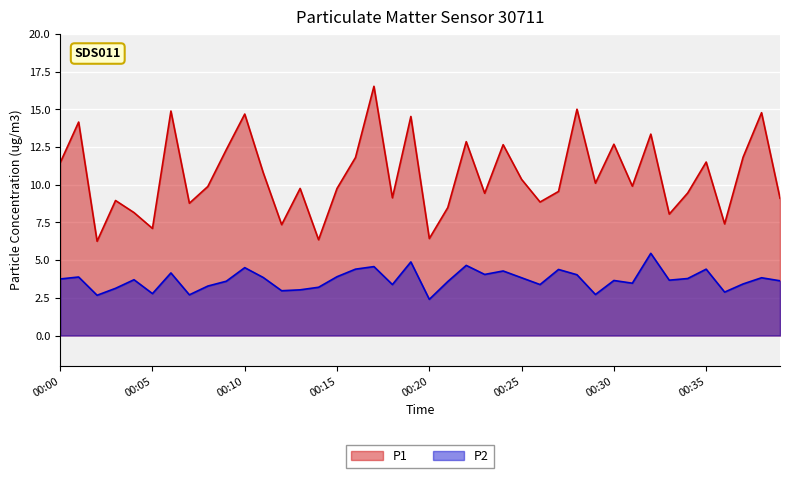

True or false: P2 has a value of 5.0 at 00:00.

False